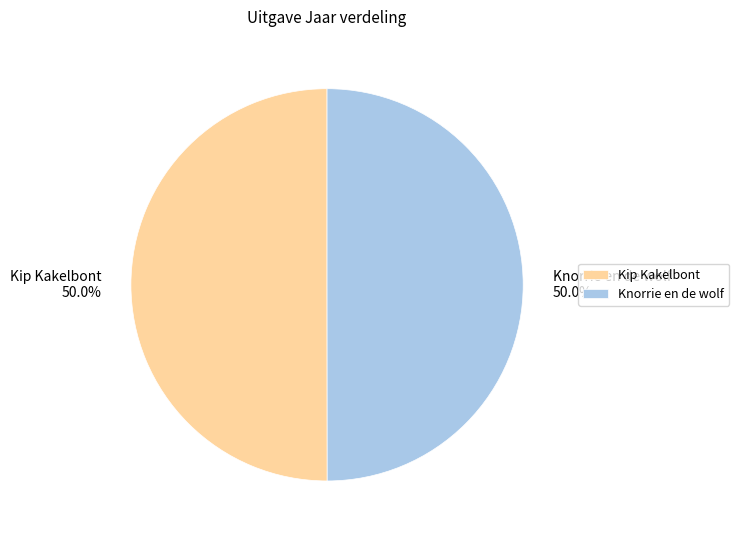

What percentage is the Kip Kakelbont slice, to the nearest percent?

50%